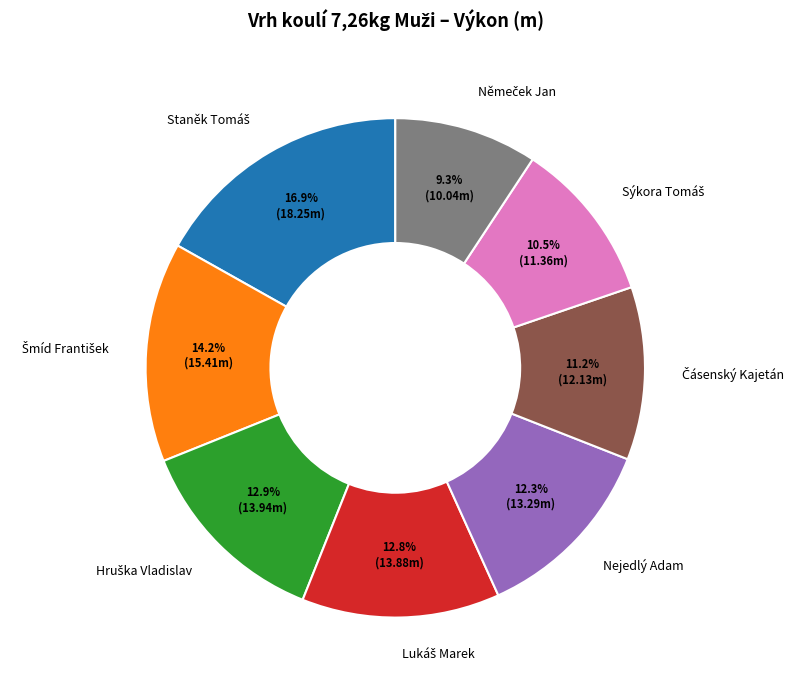

Is Nejedlý Adam the majority of the pie?

No